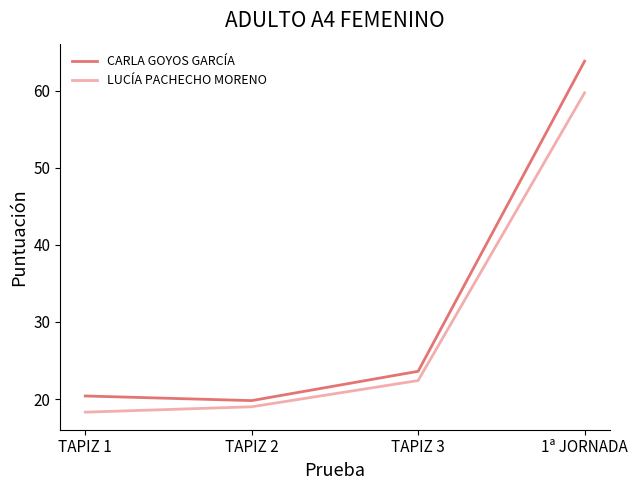

True or false: CARLA GOYOS GARCÍA has a value of 90.2 at 1ª JORNADA.

False